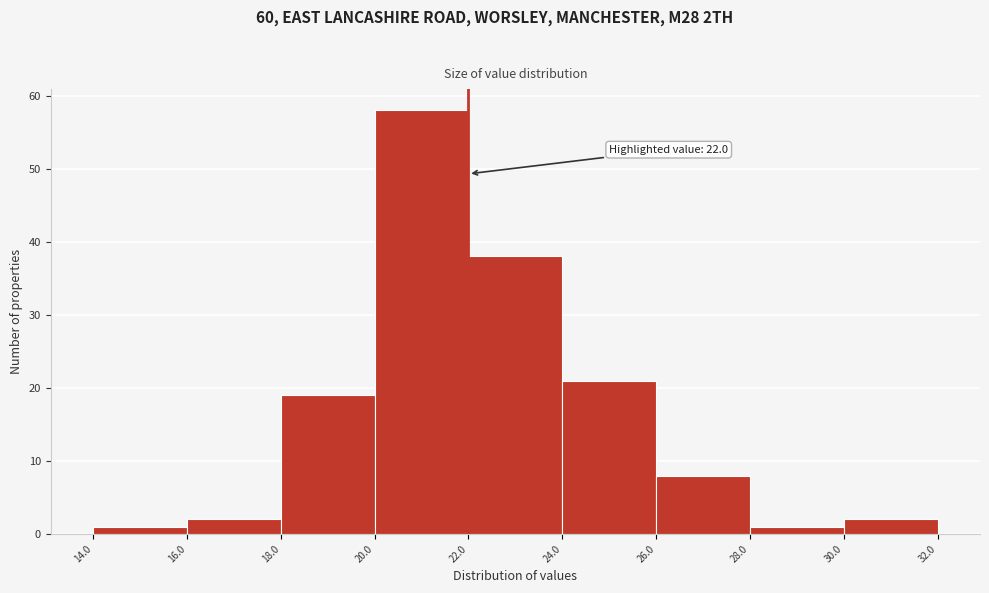

Which range on the x-axis has the tallest bar?

20.0 to 22.0